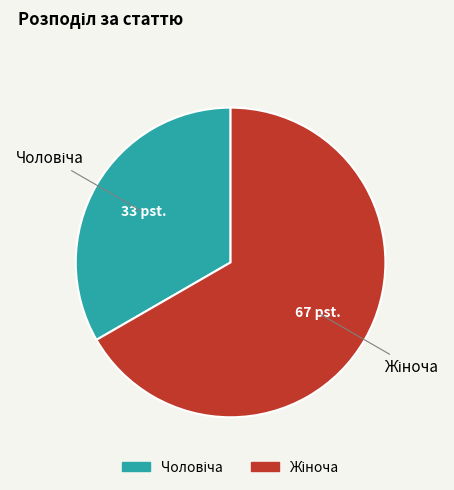

Is there any slice that represents more than half of the pie?

Yes